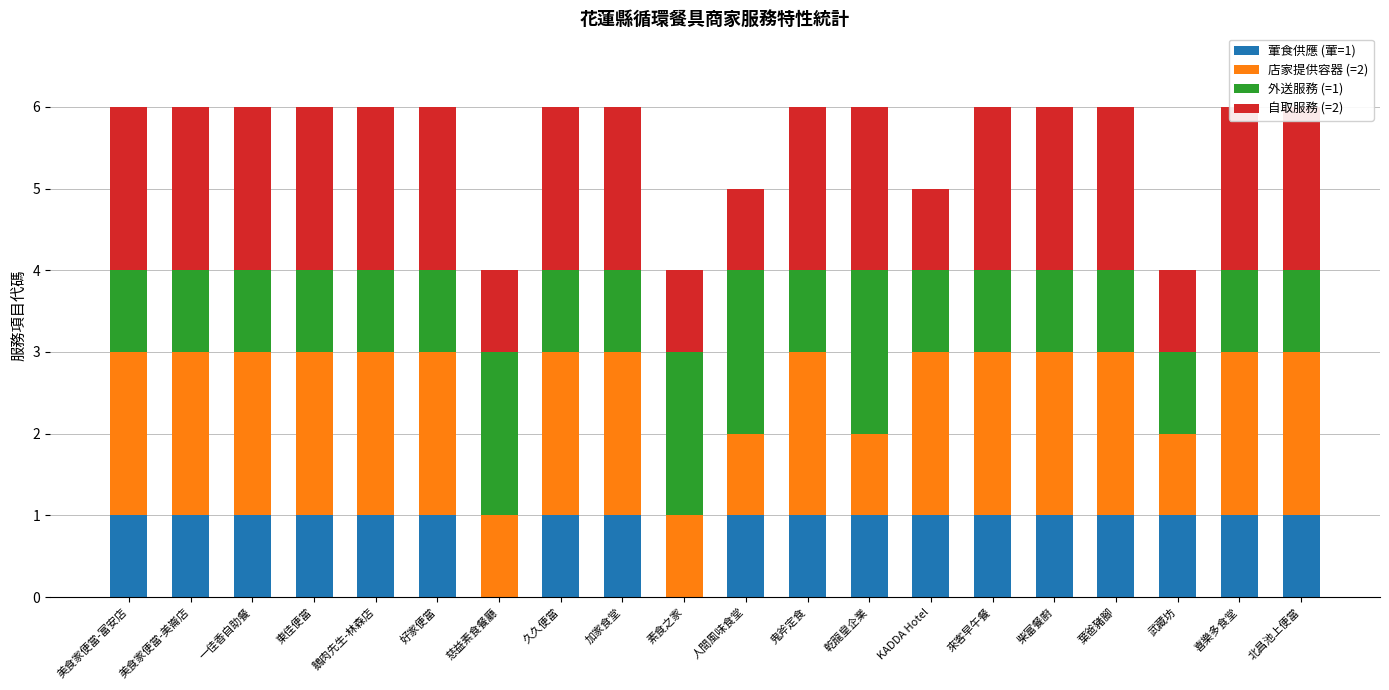

What is the label of the 18th bar from the right?

一佳香自助餐